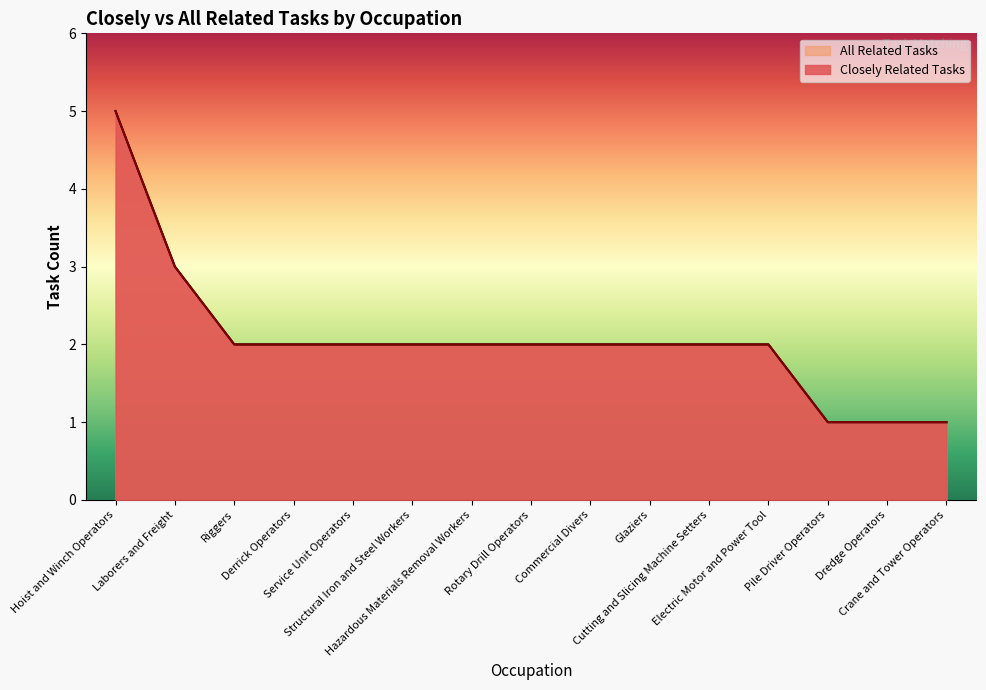

At which label is All Related Tasks closest to 3?

Laborers and Freight